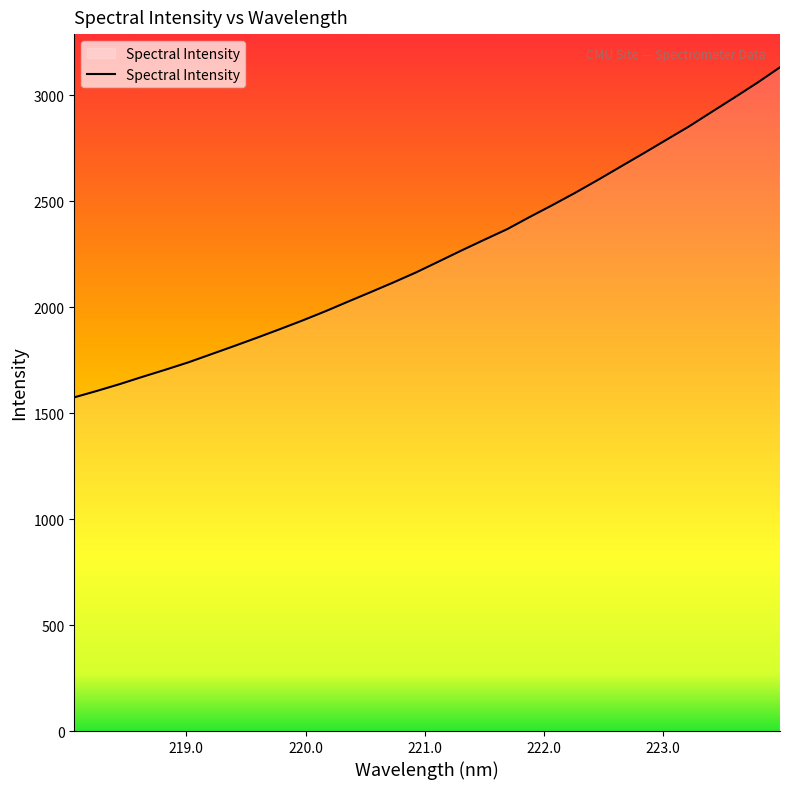

What is the minimum value shown in the chart?

1574.5